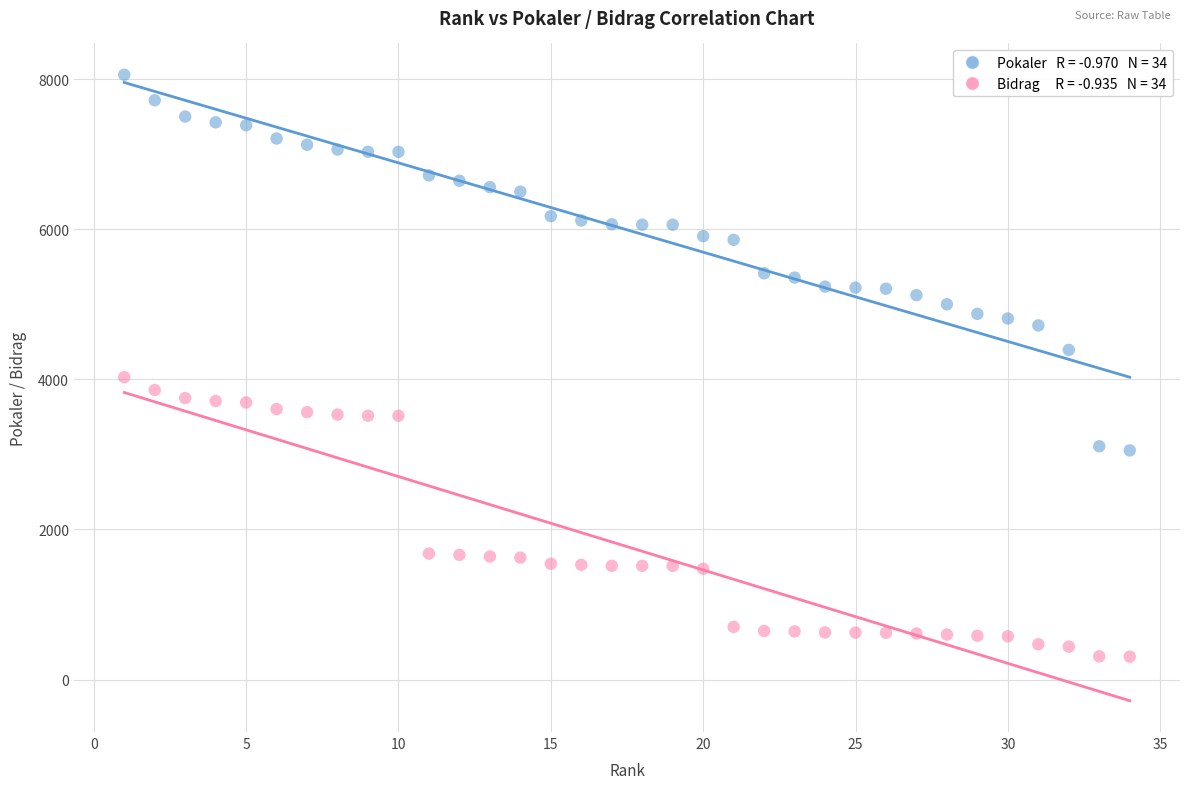

Across all data points, what is the range of Y values (max minus min)?

7752